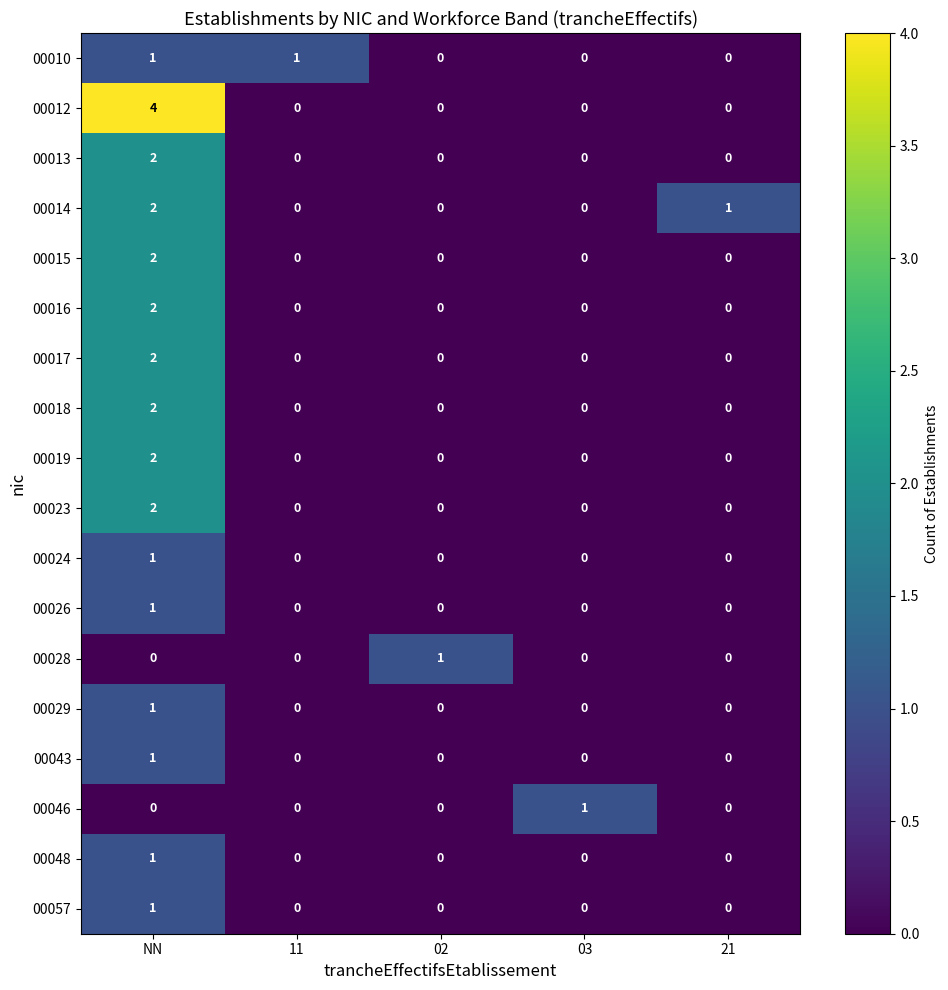

True or false: 00017 has a value of 0 at 03.

True